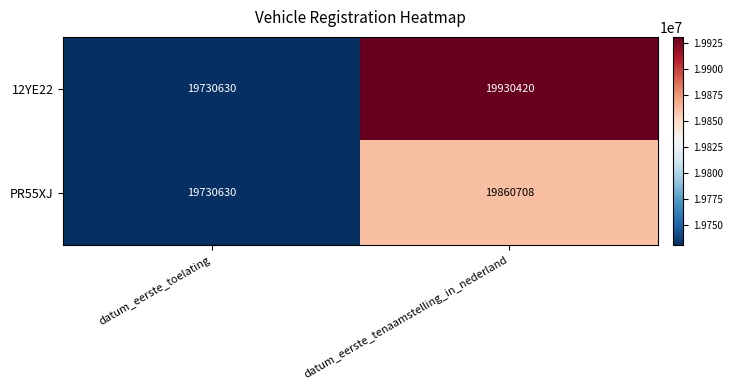

What is the approximate value of 12YE22 at datum_eerste_tenaamstelling_in_nederland, to the nearest 10?

19930420